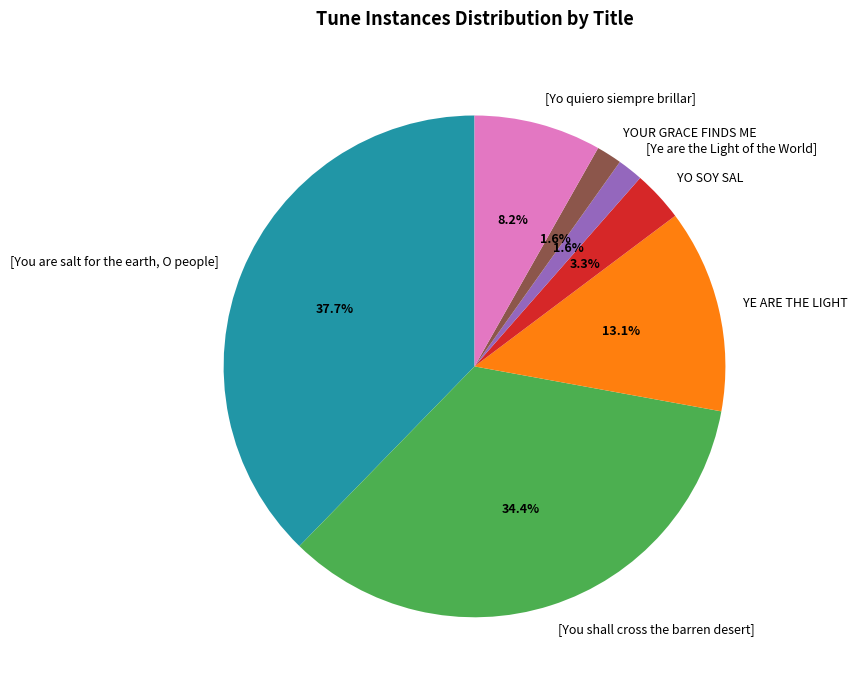

Is there a majority slice in this chart?

No